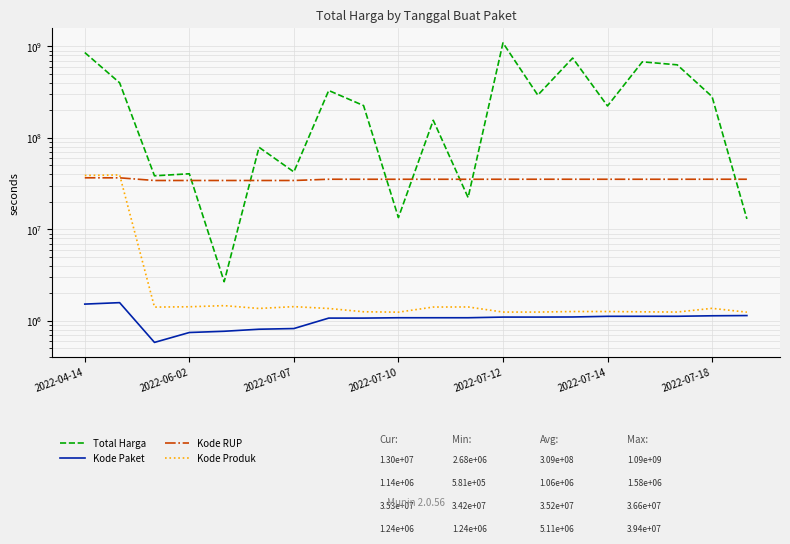

The value of Kode Paket at 11 is 1081492. True or false?

True